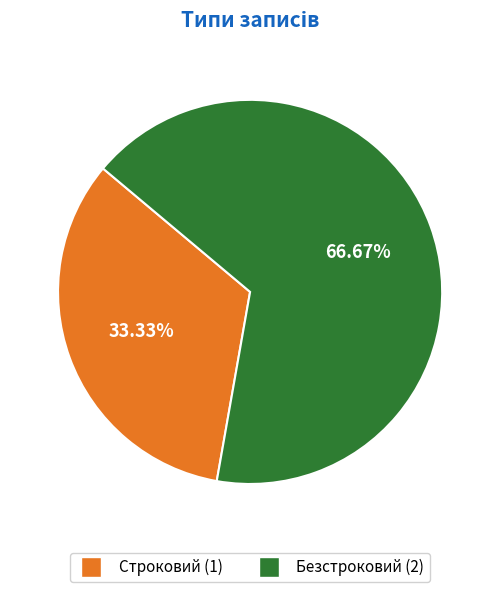

True or false: Безстроковий accounts for 67% of the total.

True